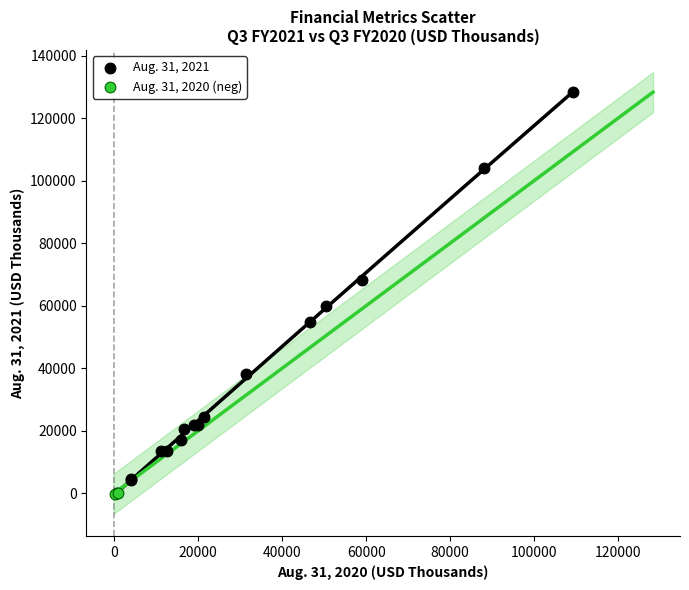

What are all the series names shown in the legend?

Aug. 31, 2021, Aug. 31, 2020 (neg)